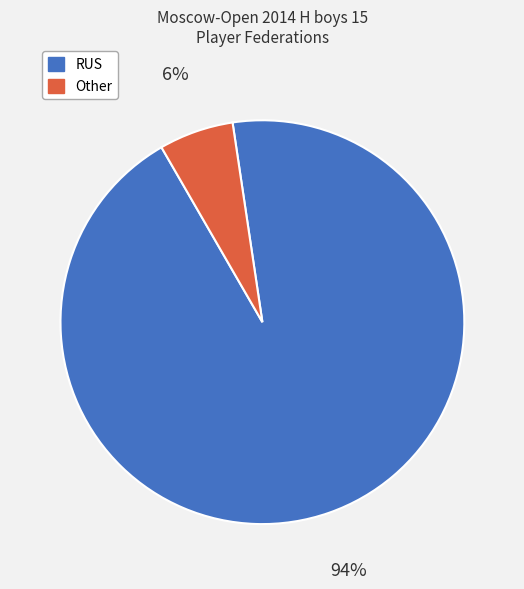

Count the number of slices in the pie.

2